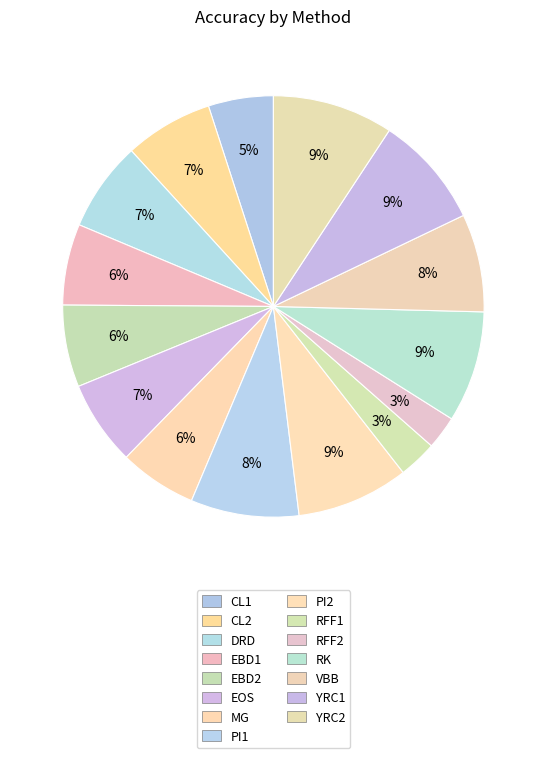

The EBD2 slice represents 6% of the pie. True or false?

True